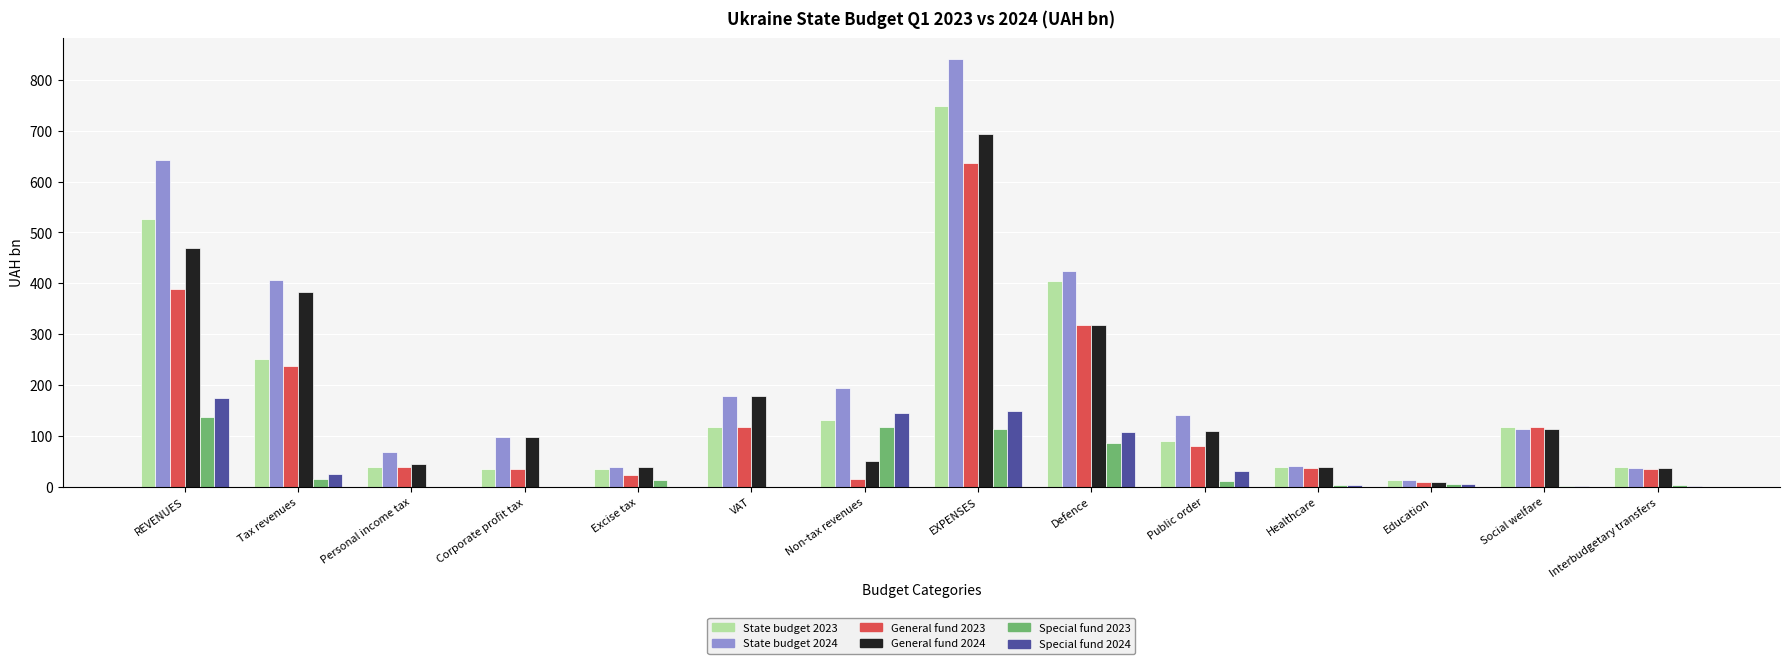

Is it true that Special fund 2023 equals 63.7 at REVENUES?

False